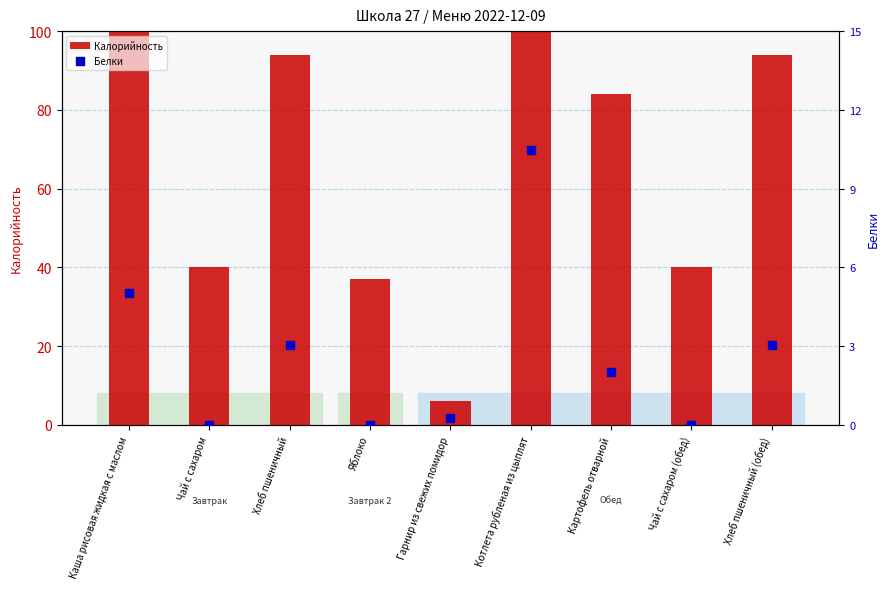

At how many categories does at least one series exceed 148?

1